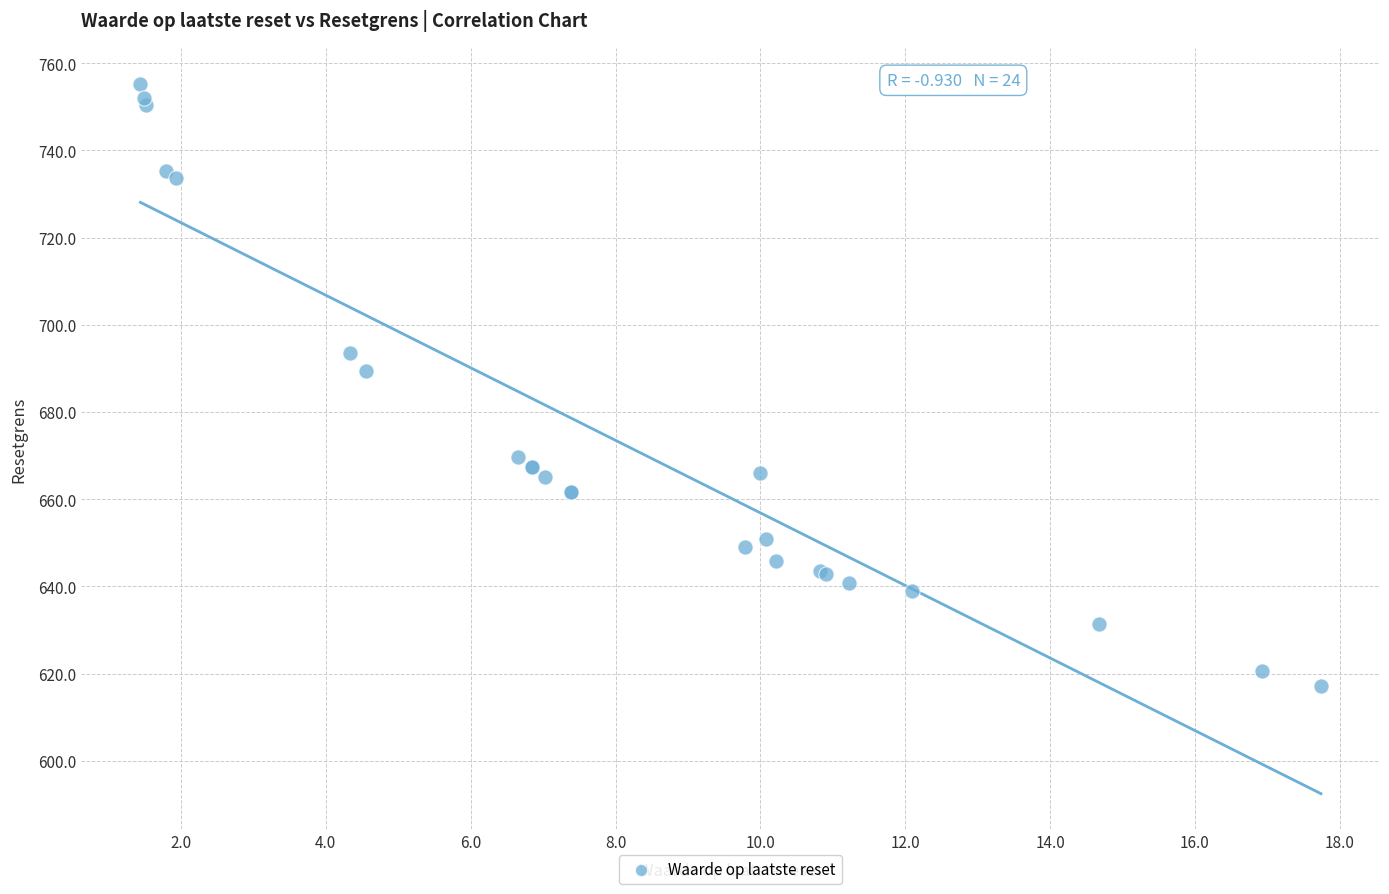

What Y value in the scatter plot is closest to 686?

689.5